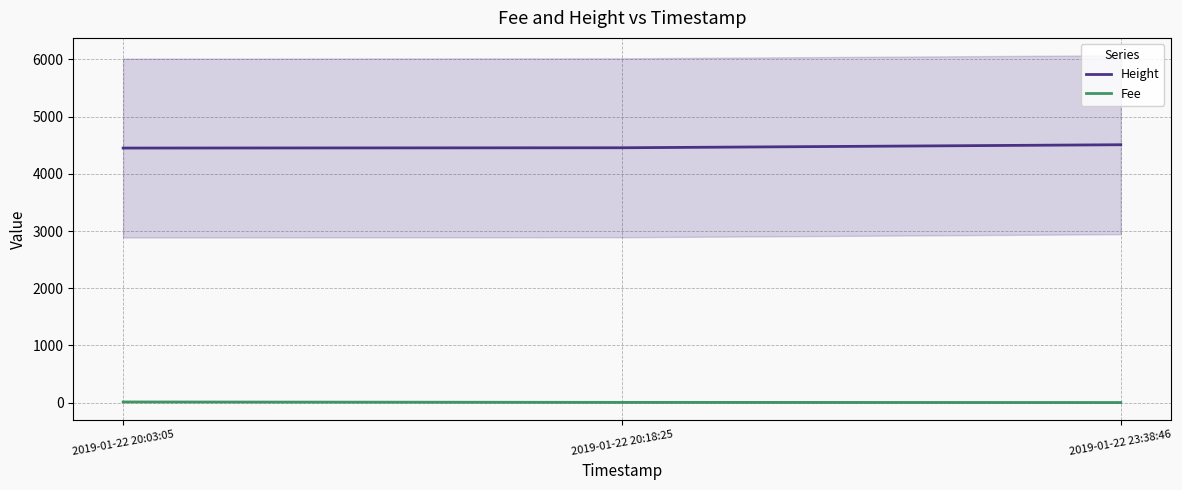

What is the label of the 3rd point from the right?

2019-01-22 20:03:05